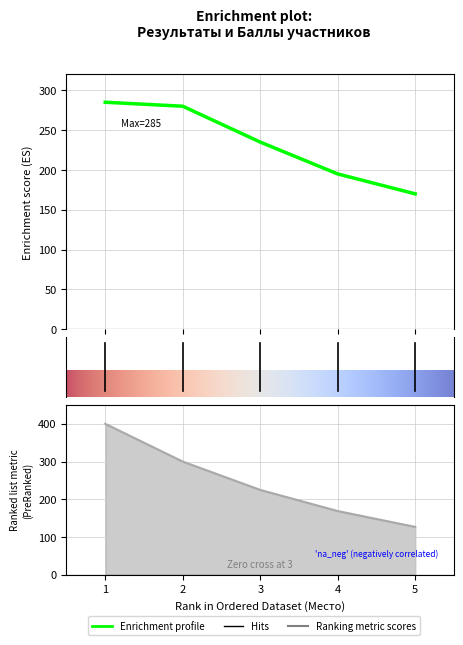

How many categories are shown in the chart?

5